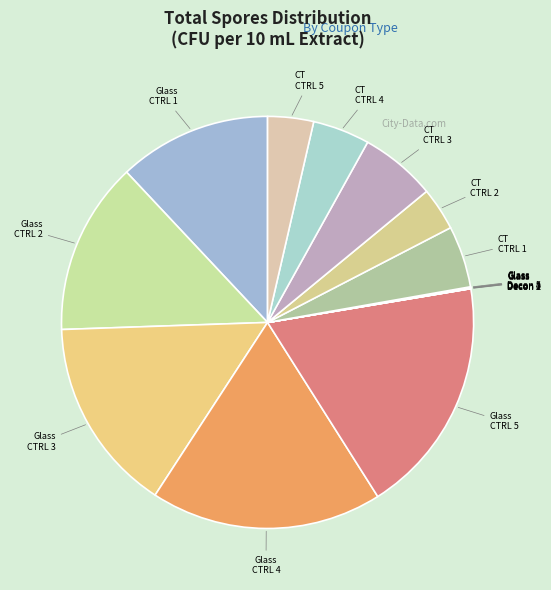

How many slices are in this pie chart?

15